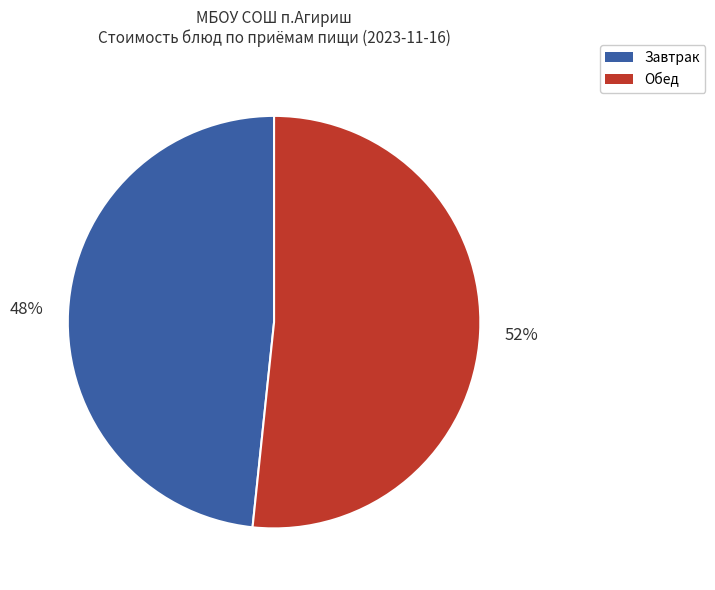

Is there any slice that represents more than half of the pie?

Yes